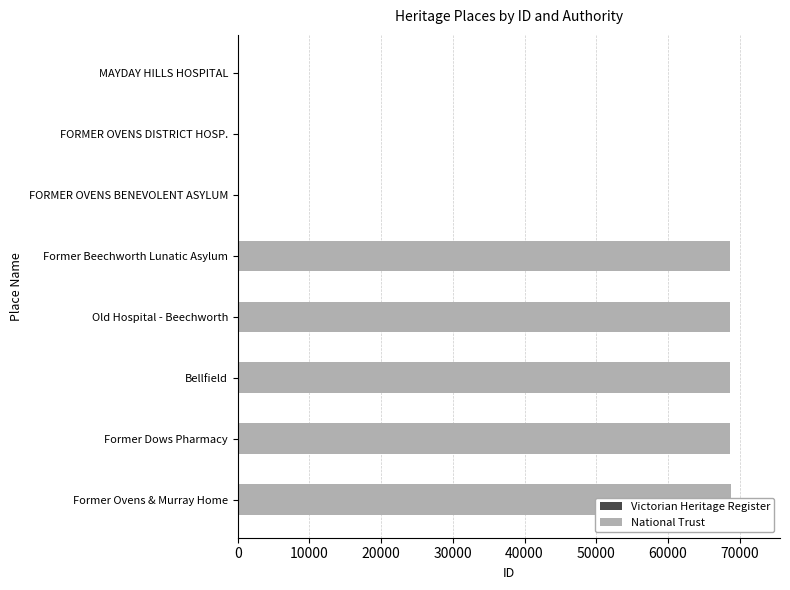

Count the number of values greater than 68655.

3